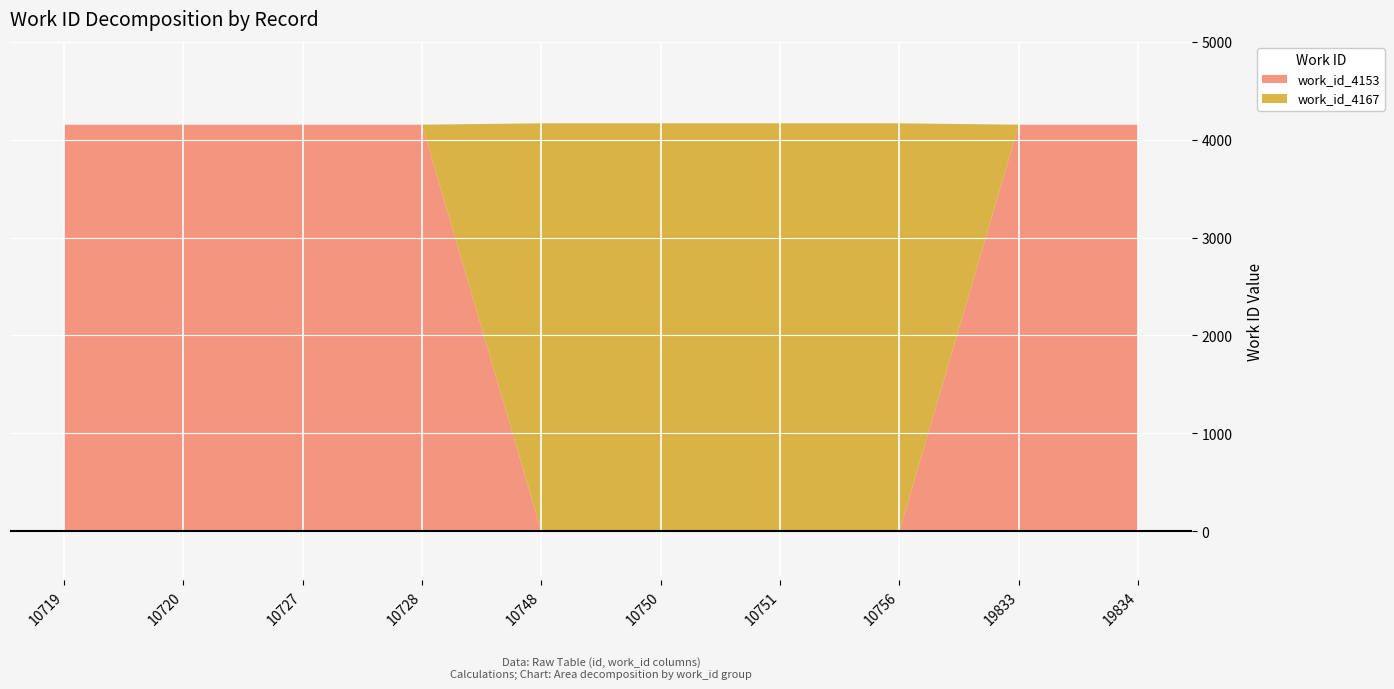

Reading right to left, what are all the values shown in this chart?

work_id_4153: 19834=4153	19833=4153	10756=0	10751=0	10750=0	10748=0	10728=4153	10727=4153	10720=4153	10719=4153
work_id_4167: 19834=0	19833=0	10756=4167	10751=4167	10750=4167	10748=4167	10728=0	10727=0	10720=0	10719=0